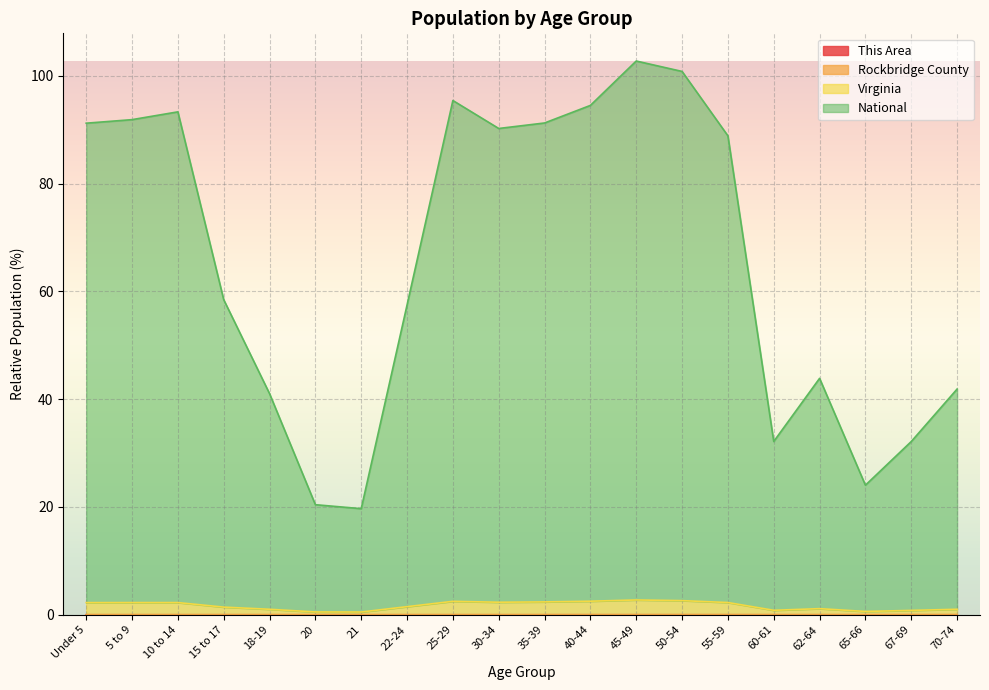

Reading left to right, list all the values displayed in this chart.

This Area: 0.0	0.0	0.0	0.0	0.0	0.0	0.0	0.0	0.0	0.0	0.0	0.0	0.0	0.0	0.0	0.0	0.0	0.0	0.0	0.0
Rockbridge County: 0.0	0.0	0.0	0.0	0.0	0.0	0.0	0.0	0.0	0.0	0.0	0.0	0.0	0.0	0.0	0.0	0.0	0.0	0.0	0.0
Virginia: 2.2	2.3	2.3	1.4	1.0	0.5	0.5	1.5	2.5	2.3	2.4	2.5	2.7	2.6	2.3	0.8	1.1	0.6	0.8	1.0
National: 91.2	91.9	93.3	58.5	41.0	20.4	19.7	57.5	95.4	90.2	91.2	94.5	102.7	100.8	88.9	32.2	43.9	24.0	32.1	41.9